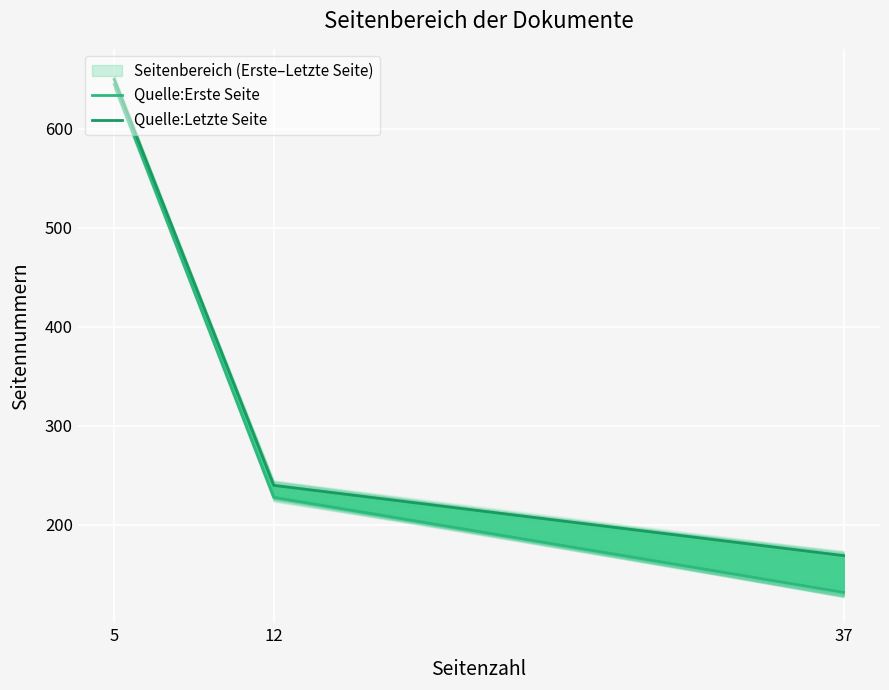

How many lines are shown in the chart?

2